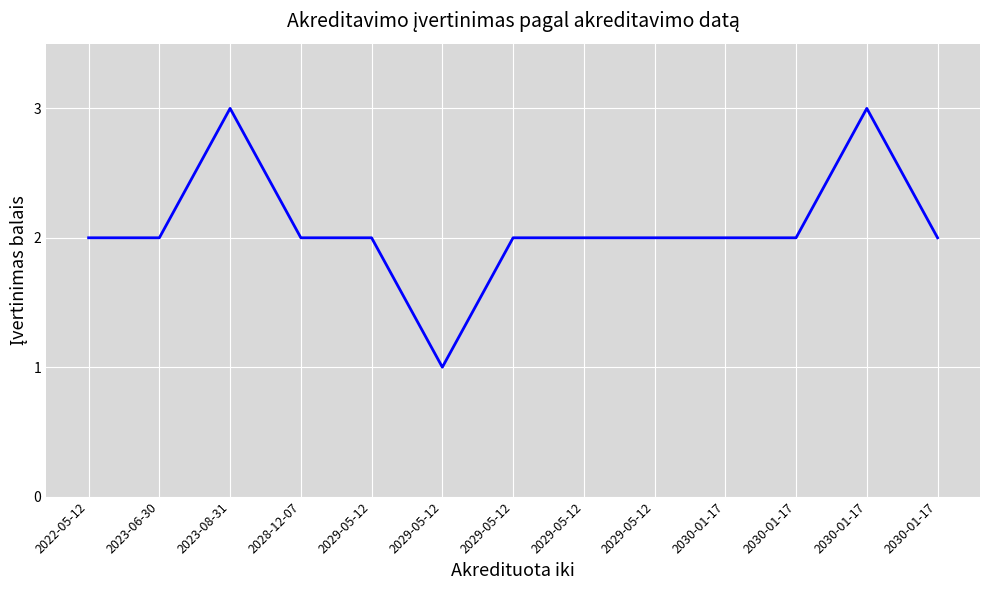

Rank the categories by value from lowest to highest.

2029-05-12, 2022-05-12, 2023-06-30, 2028-12-07, 2029-05-12, 2029-05-12, 2029-05-12, 2029-05-12, 2030-01-17, 2030-01-17, 2030-01-17, 2023-08-31, 2030-01-17